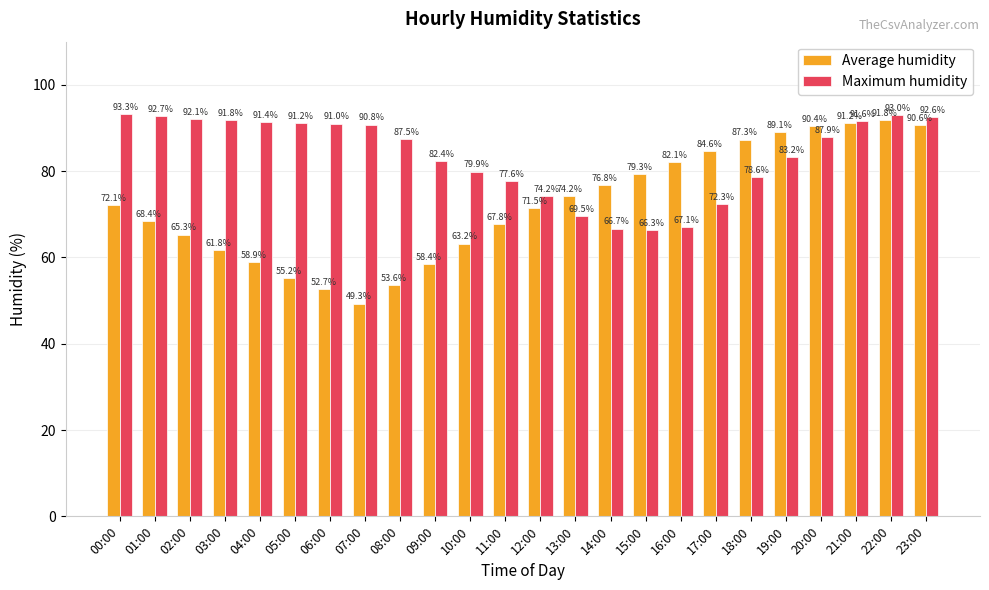

Is it true that Maximum humidity equals 91.0 at 06:00?

True